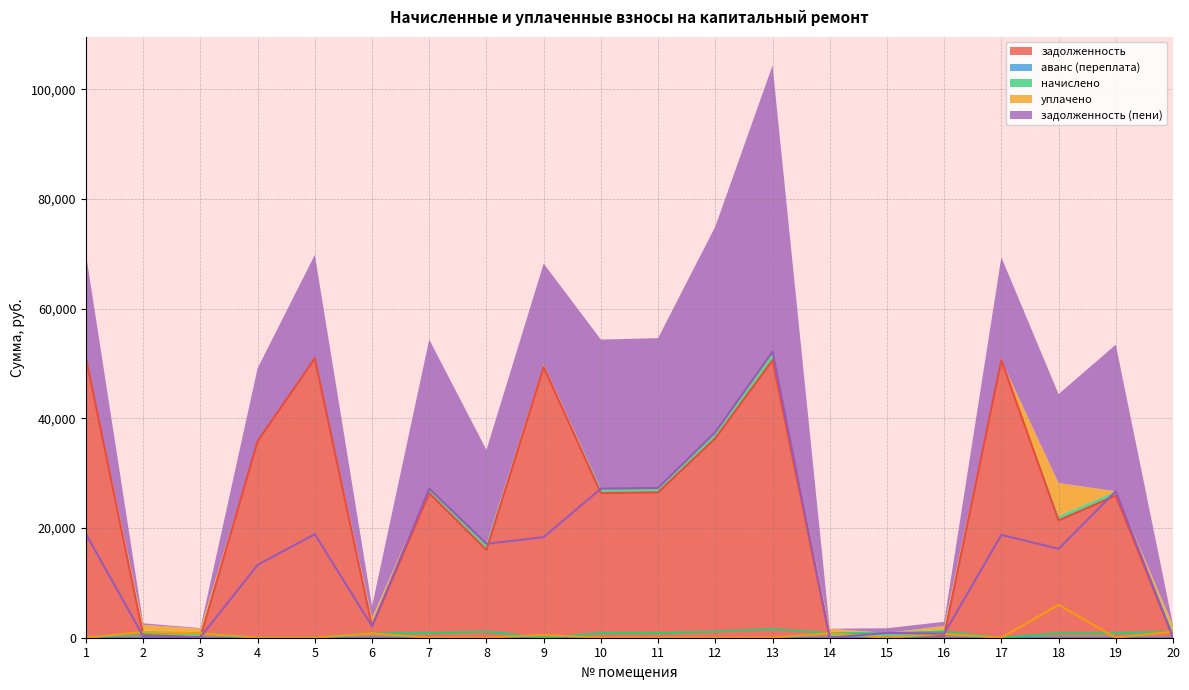

What is the maximum value shown in the chart?

52177.4